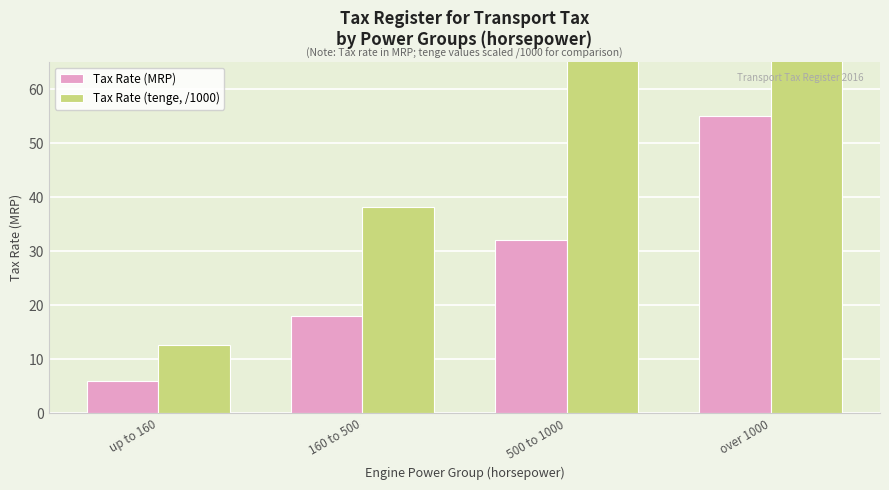

Is the value of Tax Rate (MRP) at 500 to 1000 greater than the value of Tax Rate (tenge, /1000) at up to 160?

Yes